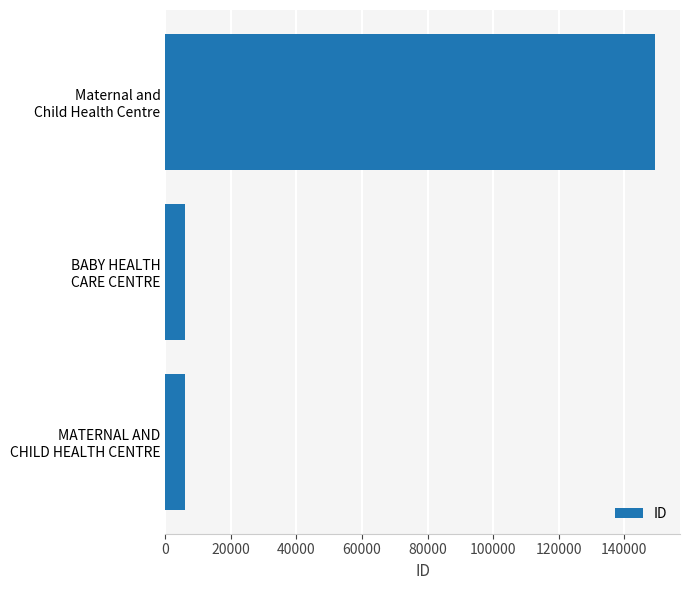

What is the difference between the maximum and second lowest values?

143479